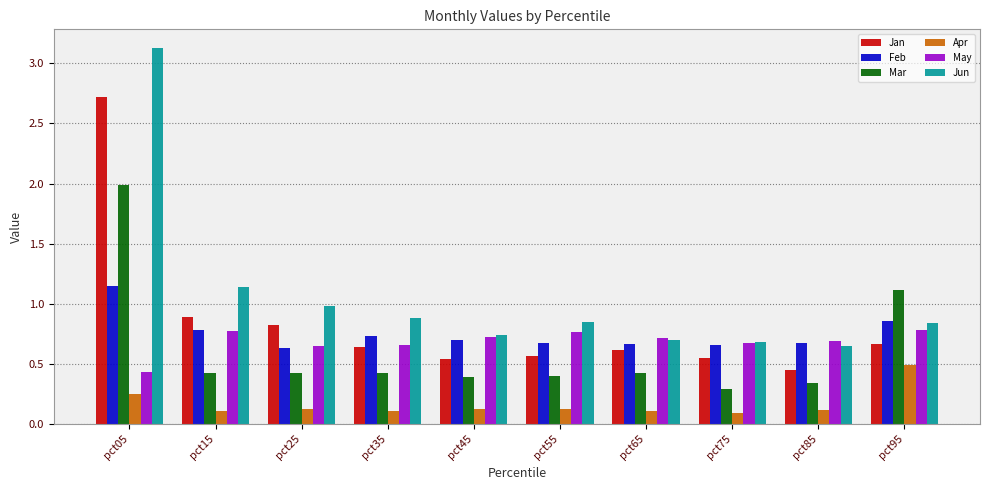

Which series has the widest spread of values?

Jun